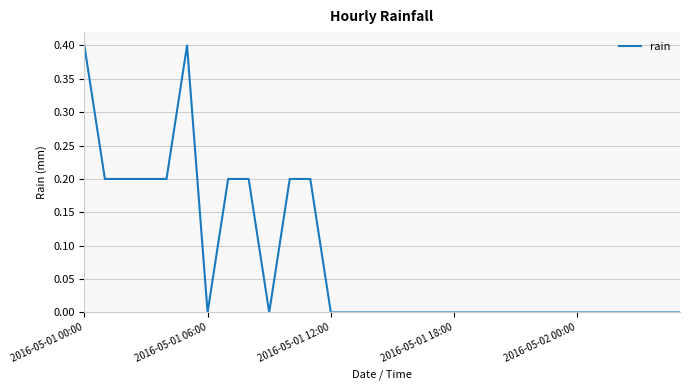

What is the greatest value displayed?

0.4